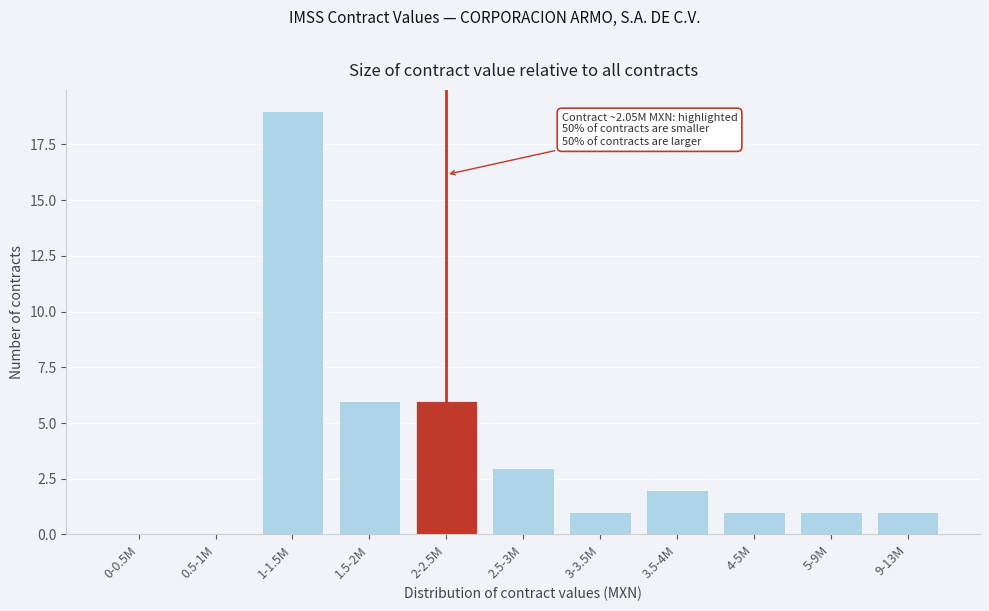

Reading left to right, transcribe all the data shown in this chart.

0-0.5M=0	0.5-1M=0	1-1.5M=19	1.5-2M=6	2-2.5M=6	2.5-3M=3	3-3.5M=1	3.5-4M=2	4-5M=1	5-9M=1	9-13M=1